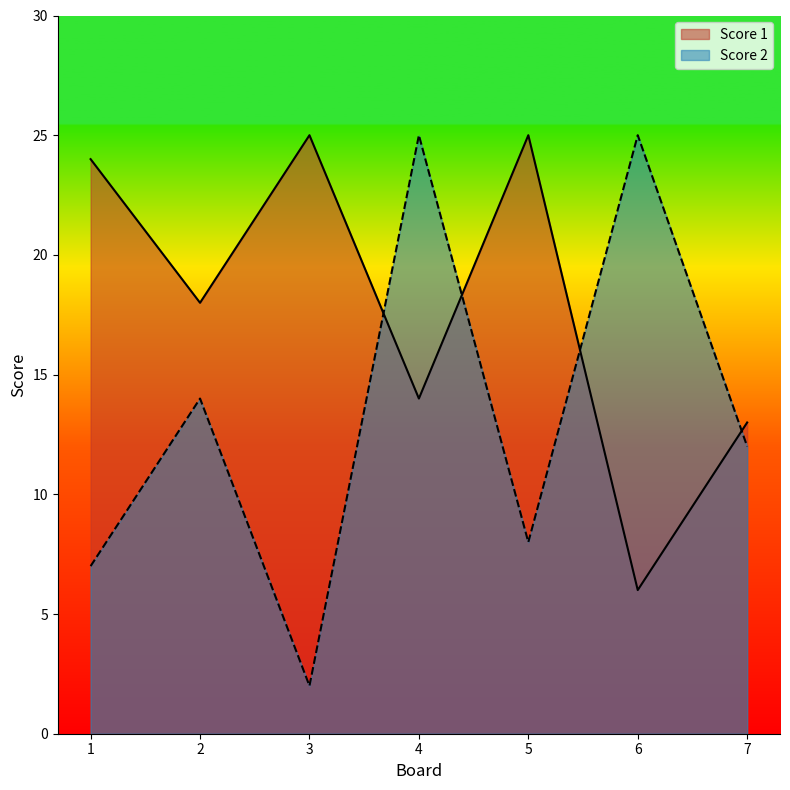

Where do Score 1 and Score 2 first cross each other?

3 and 4